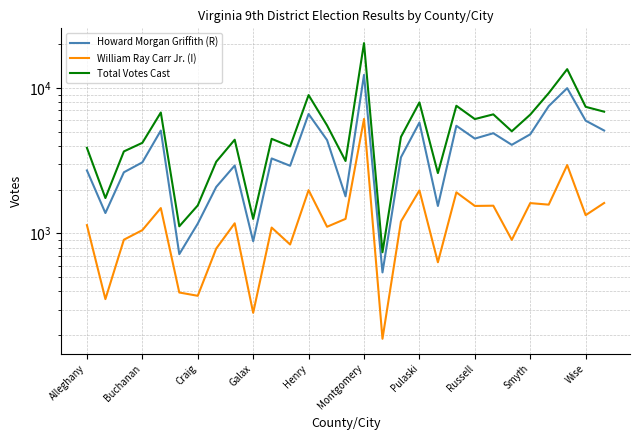

The value of Total Votes Cast at 17 is 4607. True or false?

True